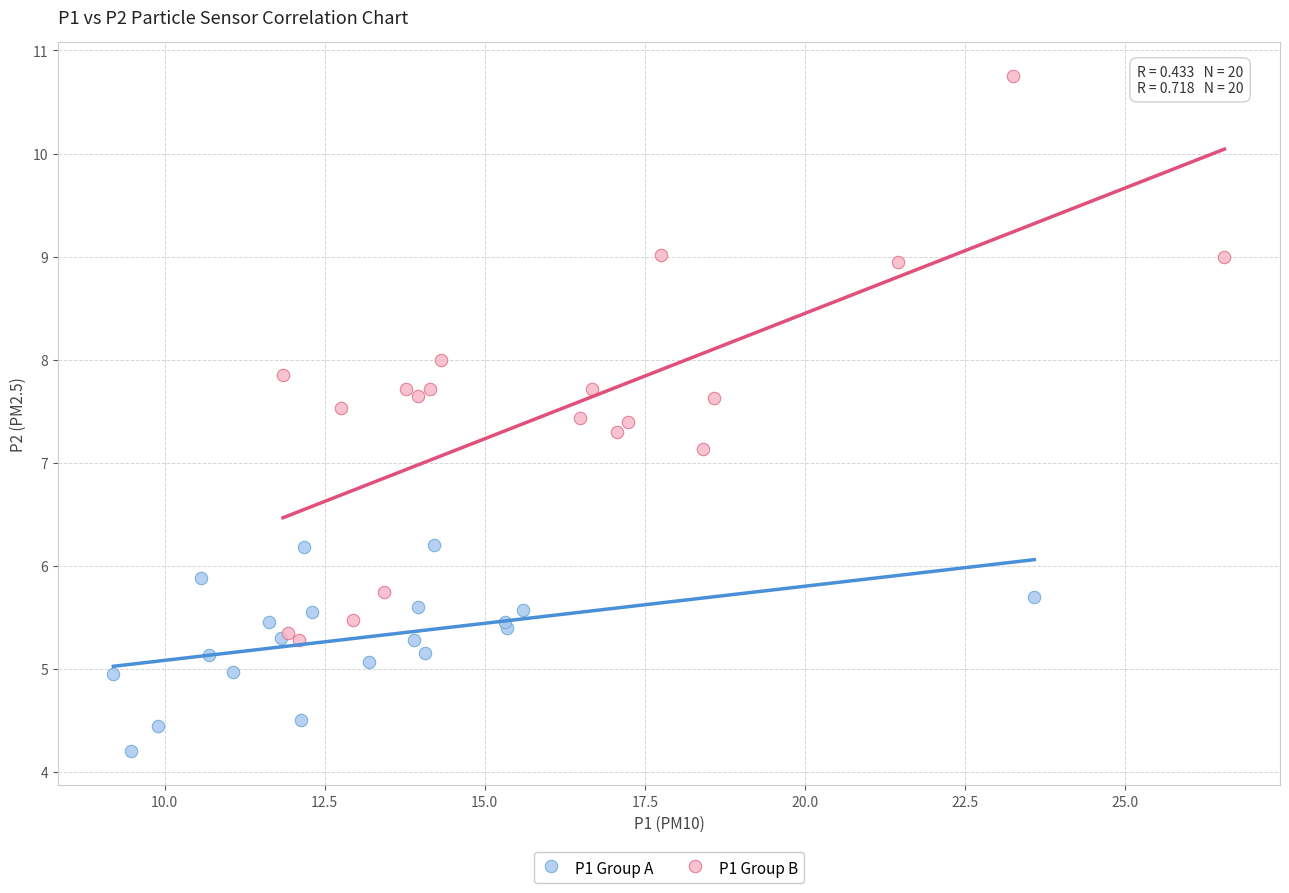

Which series reaches the maximum Y coordinate?

P1 Group B